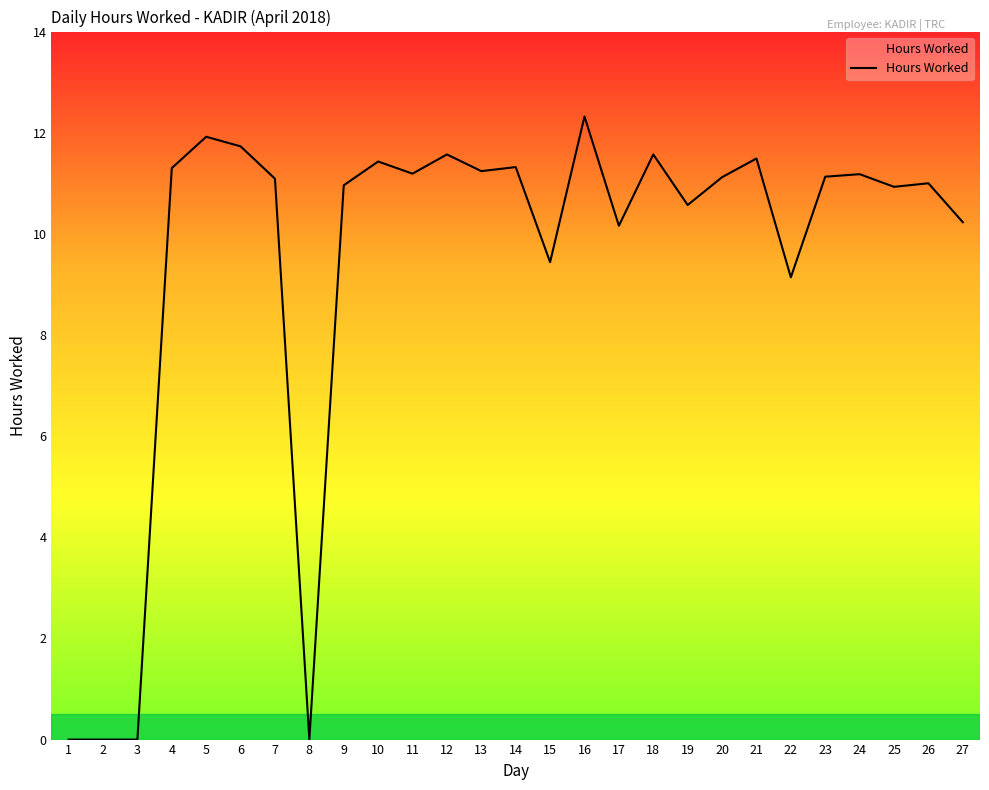

Does the chart display data point markers on the line(s)?

No